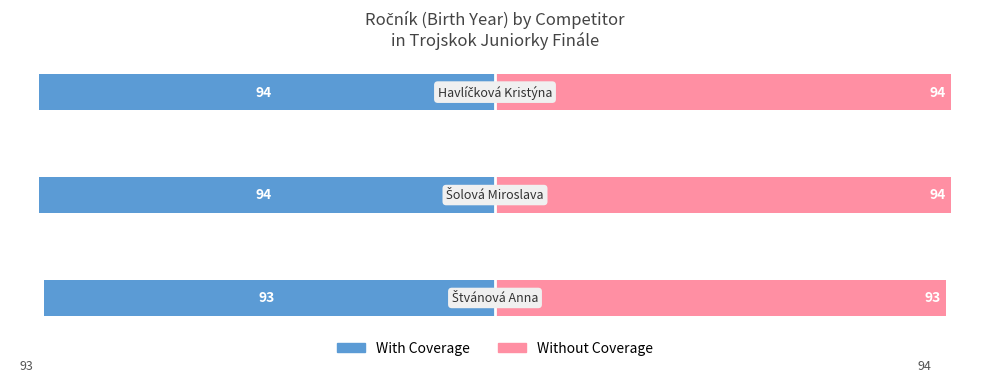

Is the value of Without Coverage at 1 greater than the value of With Coverage at 2?

Yes